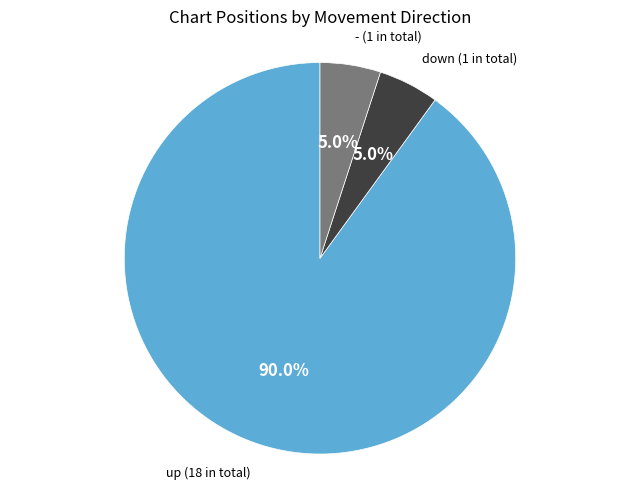

Is there a majority slice in this chart?

Yes